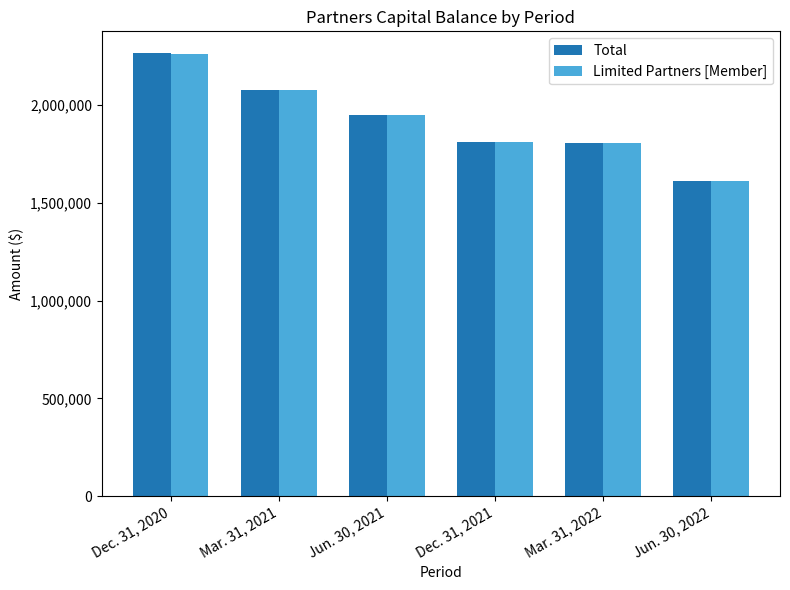

What is the smallest value displayed?

1610303